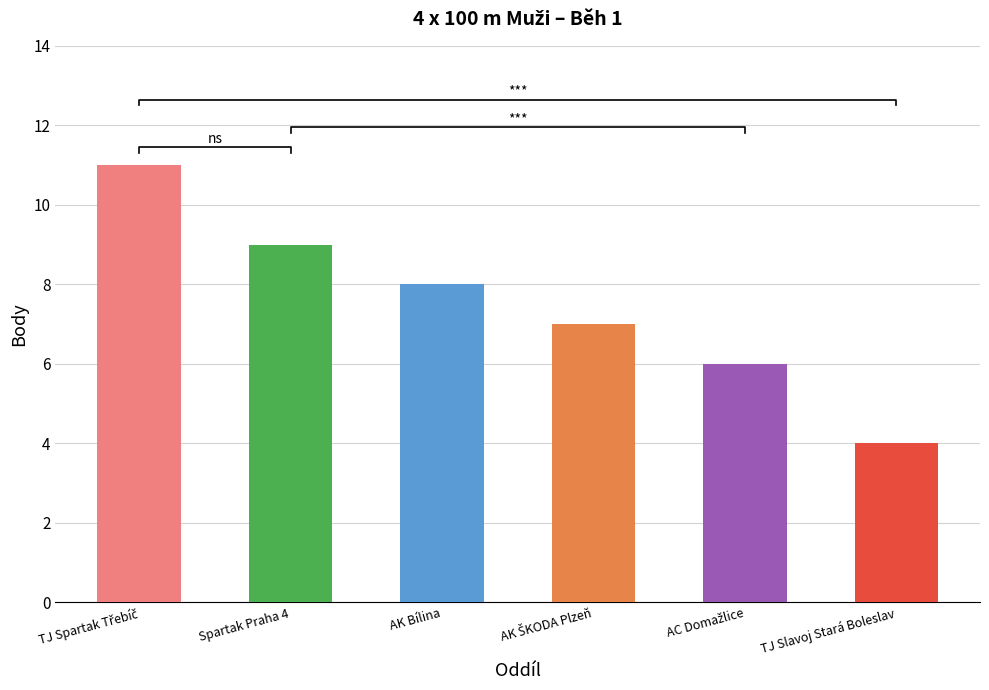

Reading left to right, transcribe all the data shown in this chart.

11	9	8	7	6	4